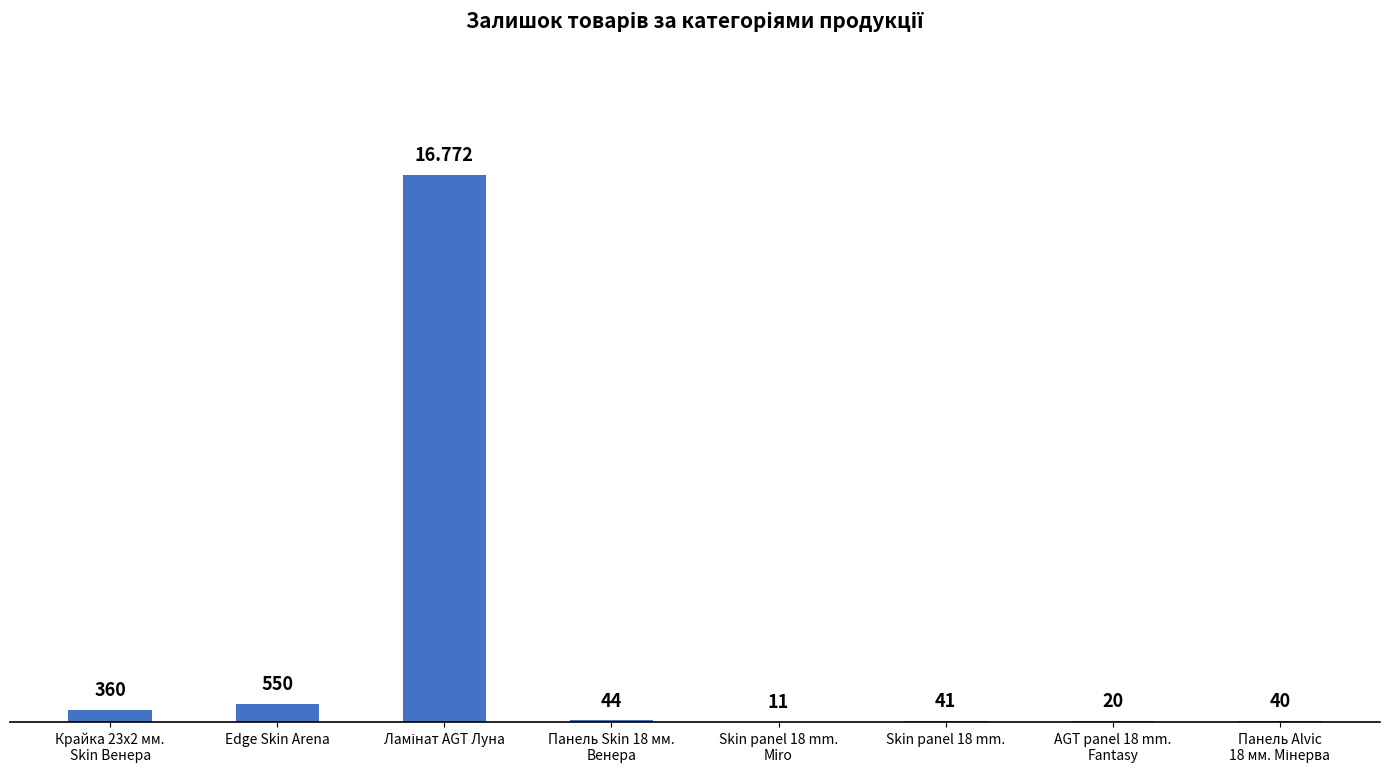

What is the difference between the values at Панель Skin 18 мм.
Венера and AGT panel 18 mm.
Fantasy?

24